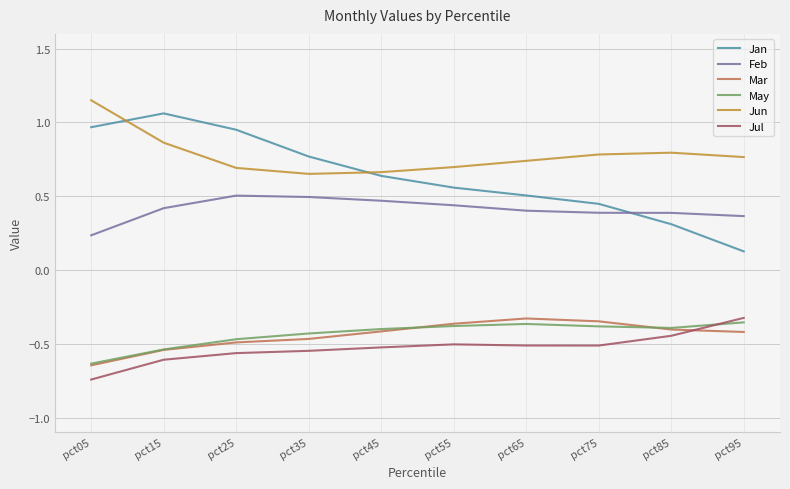

True or false: Mar has a value of -0.4 at pct95.

True